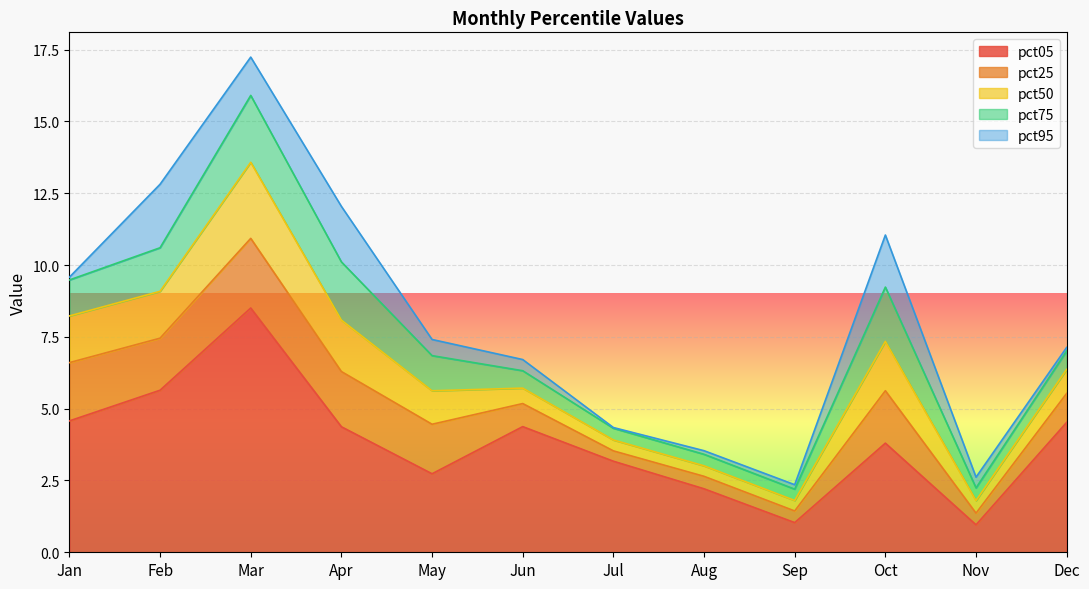

True or false: pct05 and pct95 intersect in this chart.

False